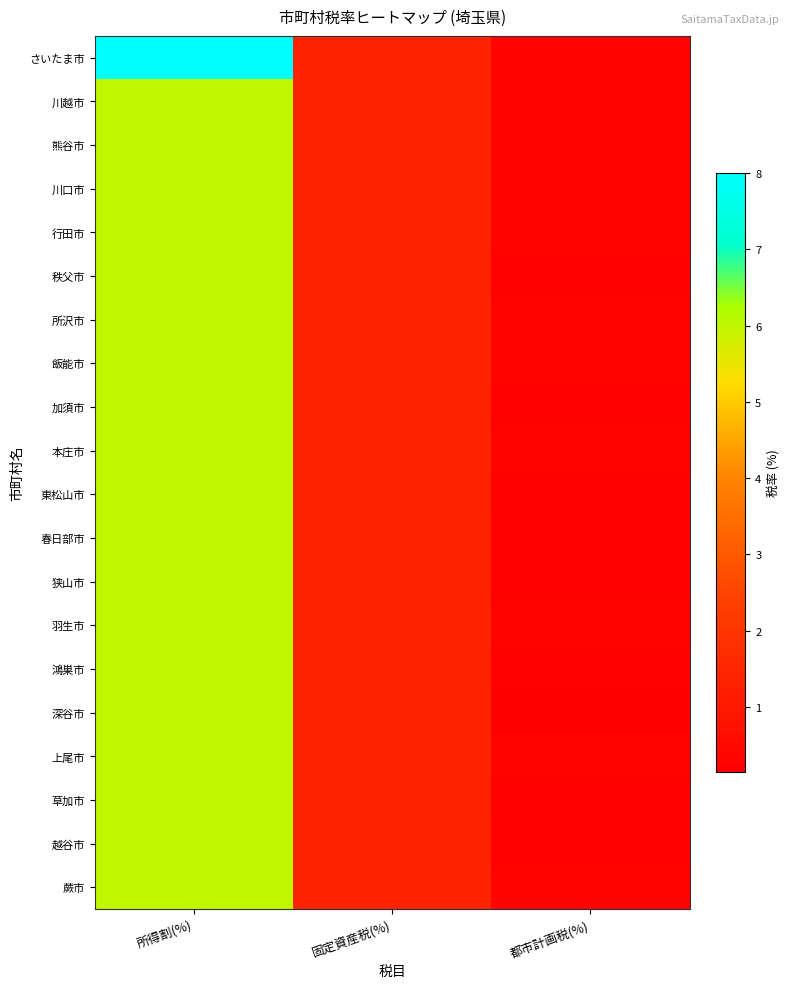

Reading left to right, transcribe all the data shown in this chart.

さいたま市: 所得割(%)=8.0	固定資産税(%)=1.4	都市計画税(%)=0.3
川越市: 所得割(%)=6.0	固定資産税(%)=1.4	都市計画税(%)=0.3
熊谷市: 所得割(%)=6.0	固定資産税(%)=1.4	都市計画税(%)=0.3
川口市: 所得割(%)=6.0	固定資産税(%)=1.4	都市計画税(%)=0.3
行田市: 所得割(%)=6.0	固定資産税(%)=1.4	都市計画税(%)=0.3
秩父市: 所得割(%)=6.0	固定資産税(%)=1.4	都市計画税(%)=0.2
所沢市: 所得割(%)=6.0	固定資産税(%)=1.4	都市計画税(%)=0.3
飯能市: 所得割(%)=6.0	固定資産税(%)=1.4	都市計画税(%)=0.3
加須市: 所得割(%)=6.0	固定資産税(%)=1.4	都市計画税(%)=0.2
本庄市: 所得割(%)=6.0	固定資産税(%)=1.4	都市計画税(%)=0.3
東松山市: 所得割(%)=6.0	固定資産税(%)=1.4	都市計画税(%)=0.2
春日部市: 所得割(%)=6.0	固定資産税(%)=1.4	都市計画税(%)=0.2
狭山市: 所得割(%)=6.0	固定資産税(%)=1.4	都市計画税(%)=0.2
羽生市: 所得割(%)=6.0	固定資産税(%)=1.4	都市計画税(%)=0.3
鴻巣市: 所得割(%)=6.0	固定資産税(%)=1.4	都市計画税(%)=0.2
深谷市: 所得割(%)=6.0	固定資産税(%)=1.4	都市計画税(%)=0.1
上尾市: 所得割(%)=6.0	固定資産税(%)=1.4	都市計画税(%)=0.3
草加市: 所得割(%)=6.0	固定資産税(%)=1.4	都市計画税(%)=0.2
越谷市: 所得割(%)=6.0	固定資産税(%)=1.4	都市計画税(%)=0.2
蕨市: 所得割(%)=6.0	固定資産税(%)=1.4	都市計画税(%)=0.3